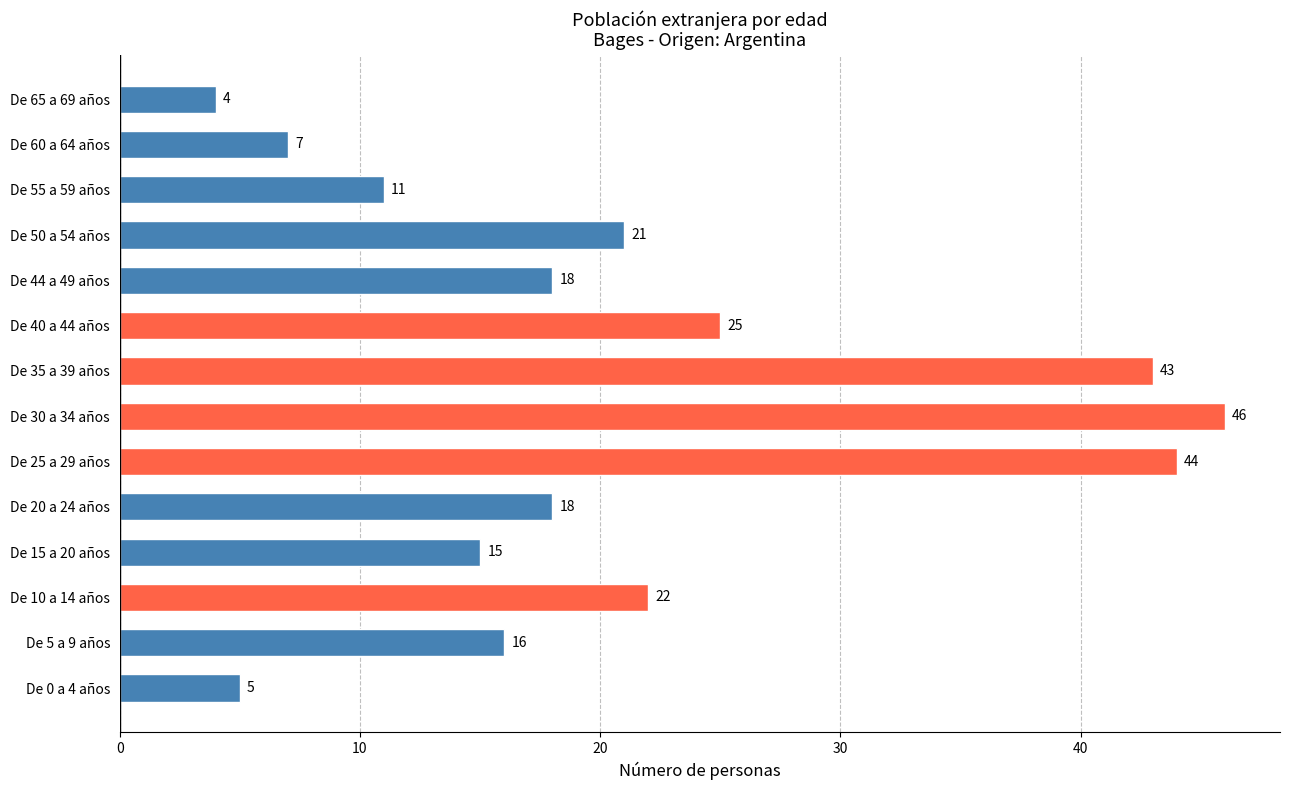

Where is the data nearest to the value 25?

De 40 a 44 años